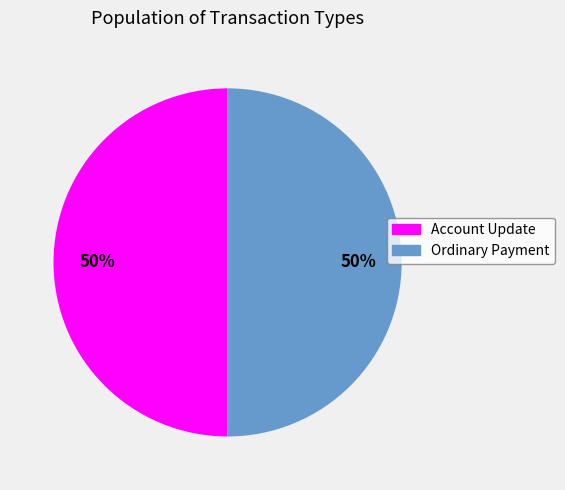

Approximately how many times larger is the value at Account Update compared to Ordinary Payment?

1.0